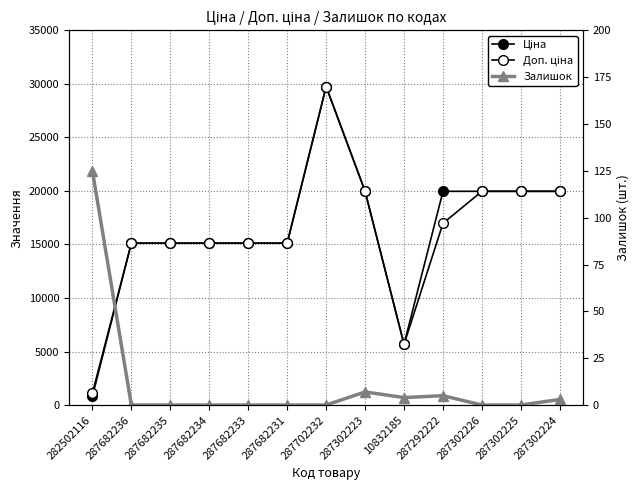

What is the total value across all series at 287682231?

30240.0